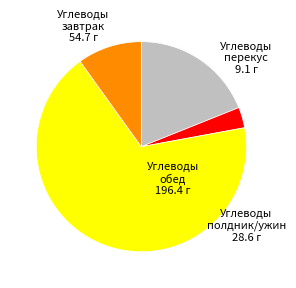

Is there a majority slice in this chart?

Yes